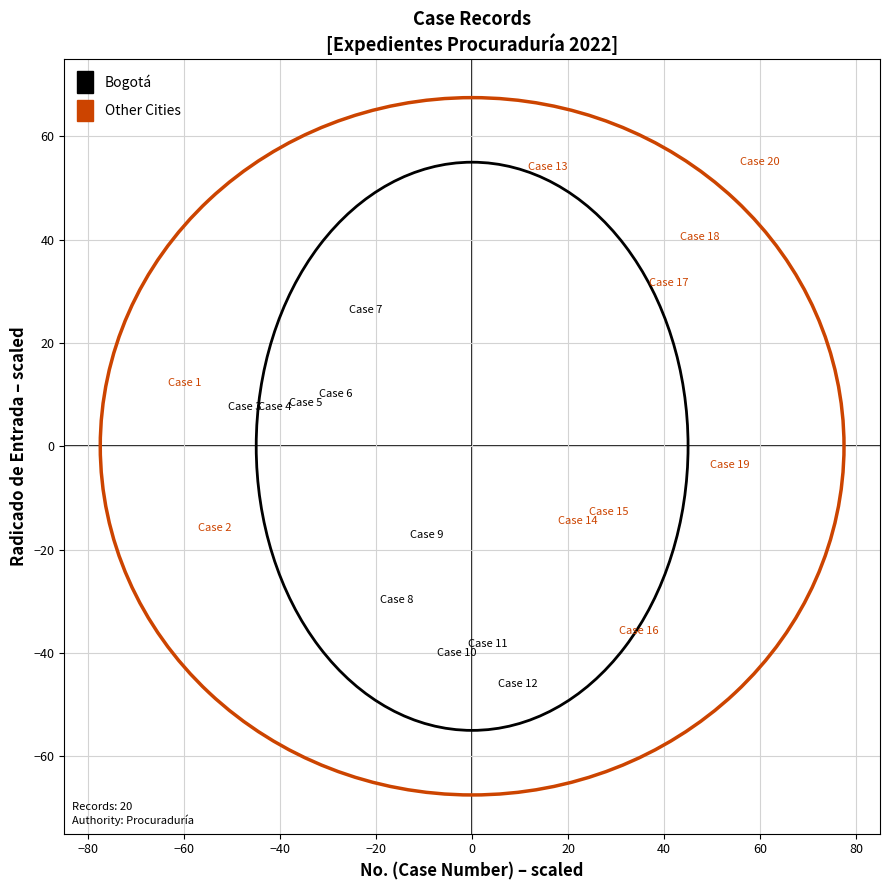

Which series has the largest Y range (max minus min)?

Other Cities